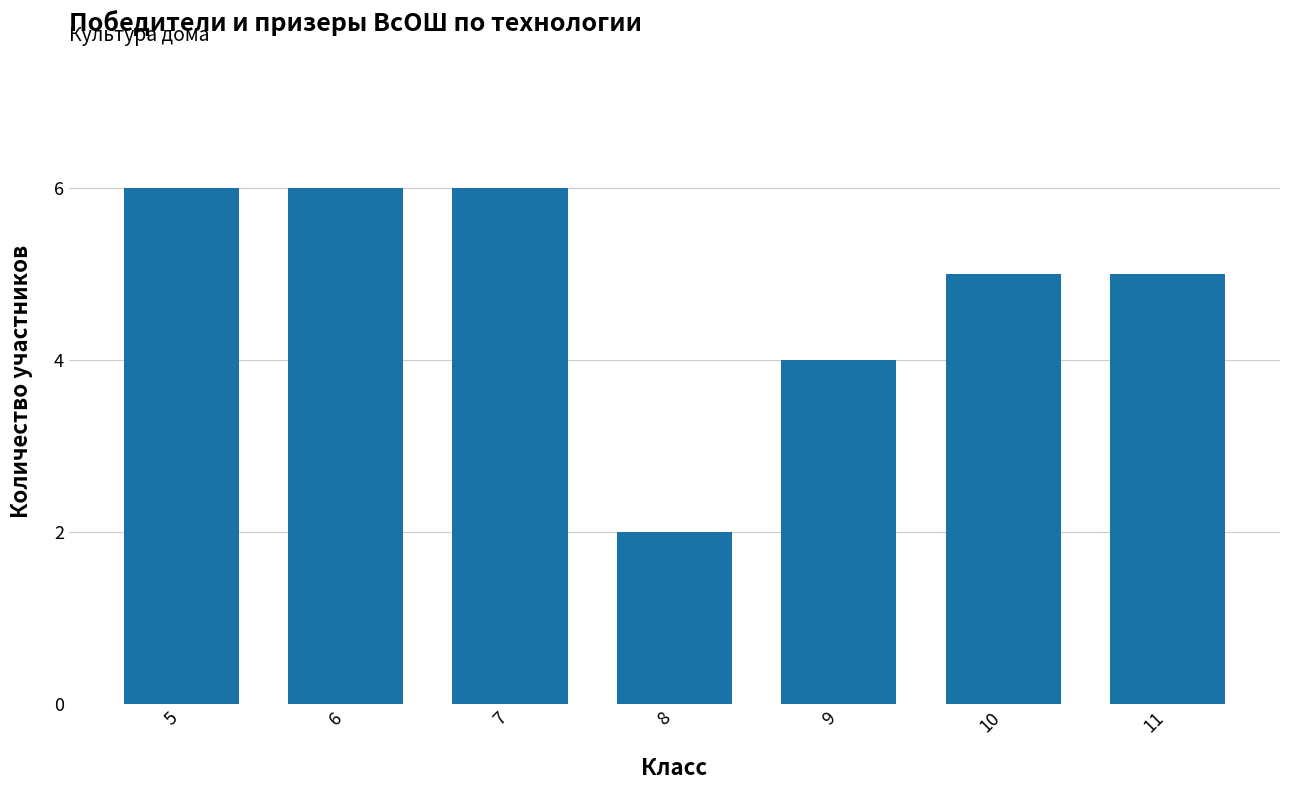

True or false: the data shows 1 at 10.

False